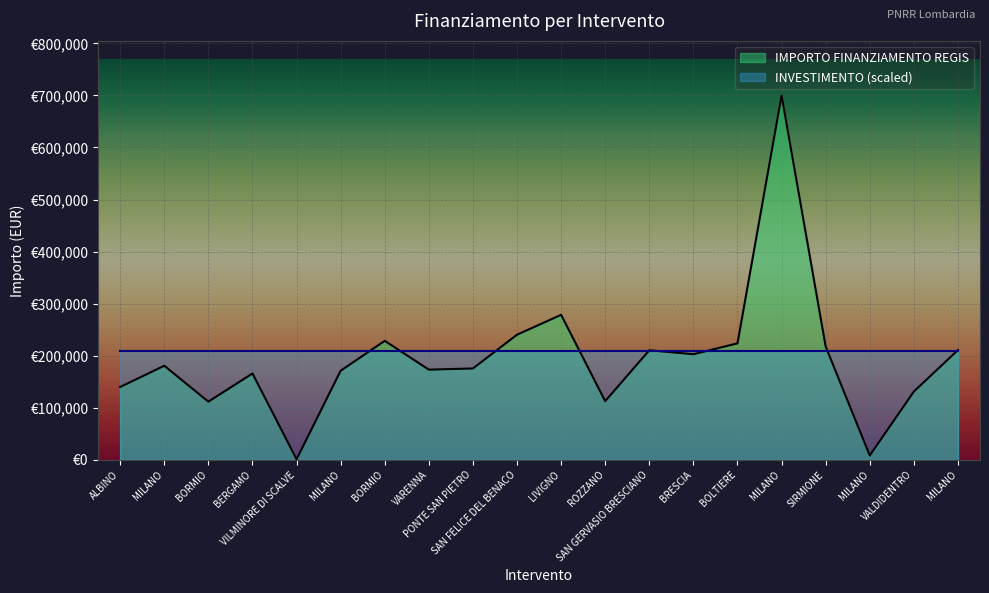

At which label does the data first exceed 180728?

MILANO